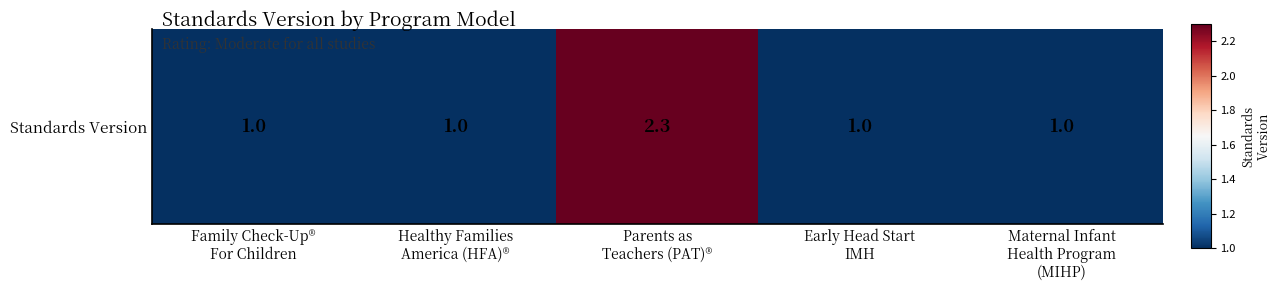

What value does the data have at Maternal Infant
Health Program
(MIHP)?

1.0